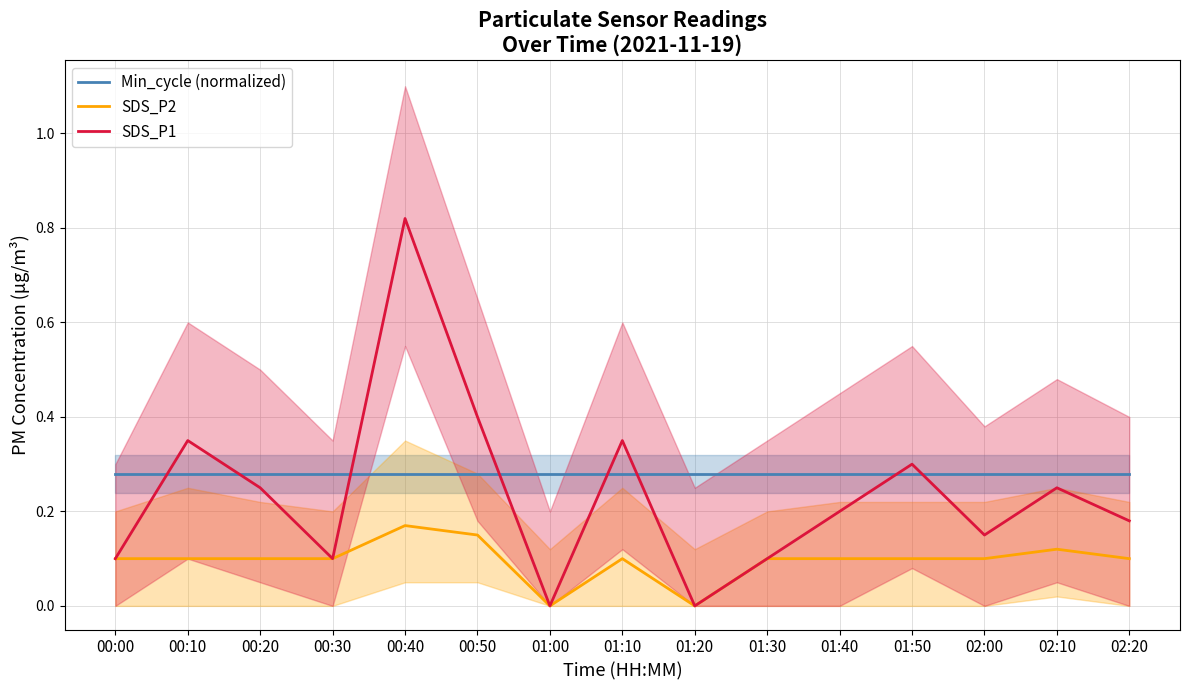

What value does the SDS_P2 series have at 01:10?

0.1